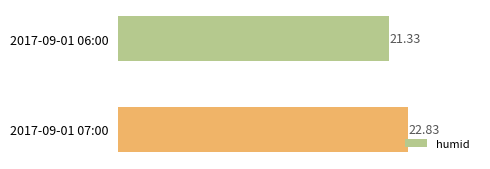

What is the change in value from 2017-09-01 06:00 to 2017-09-01 07:00?

+1.5